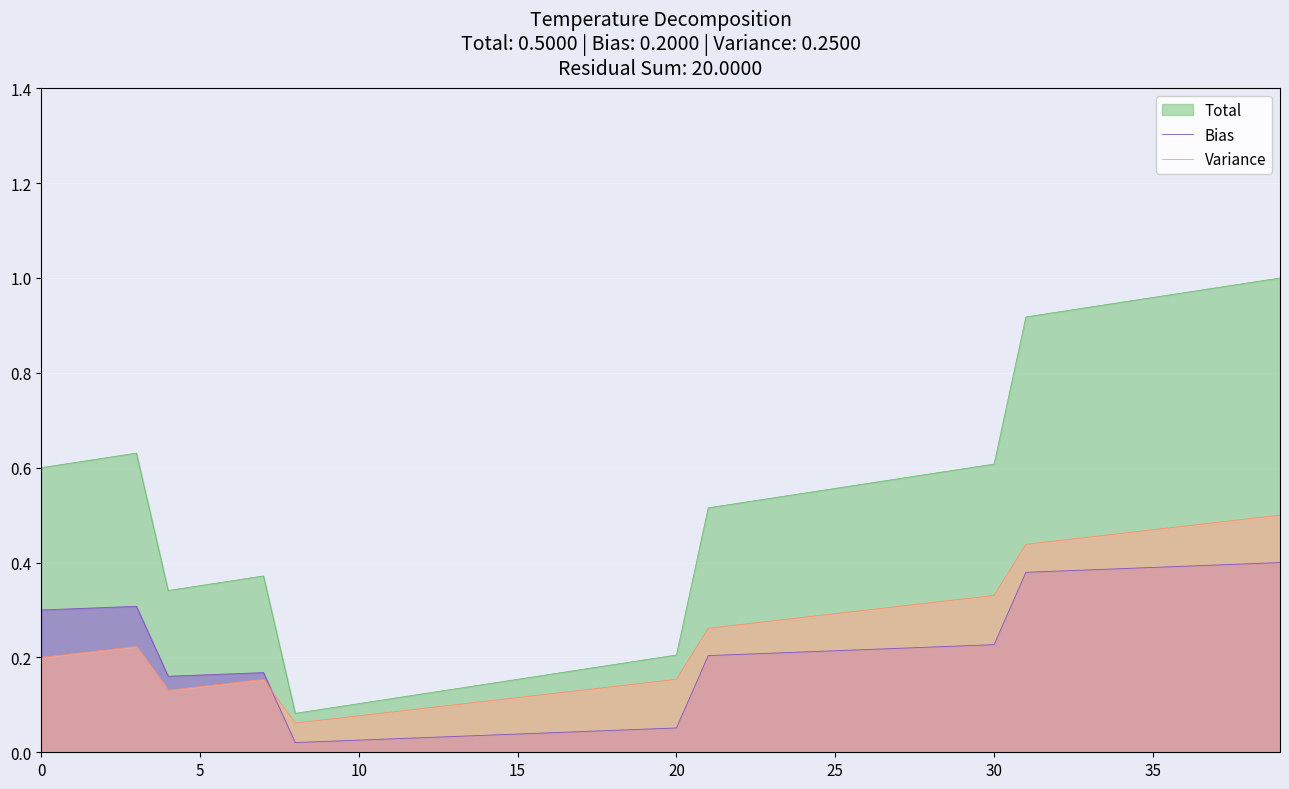

The Variance series shows 0.1 at 27. True or false?

False